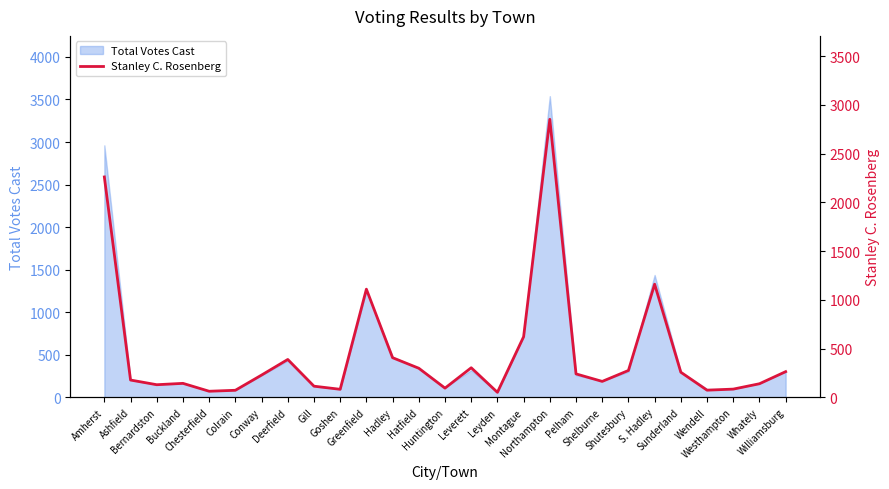

The chart shows a value of 88 at Leyden. True or false?

False